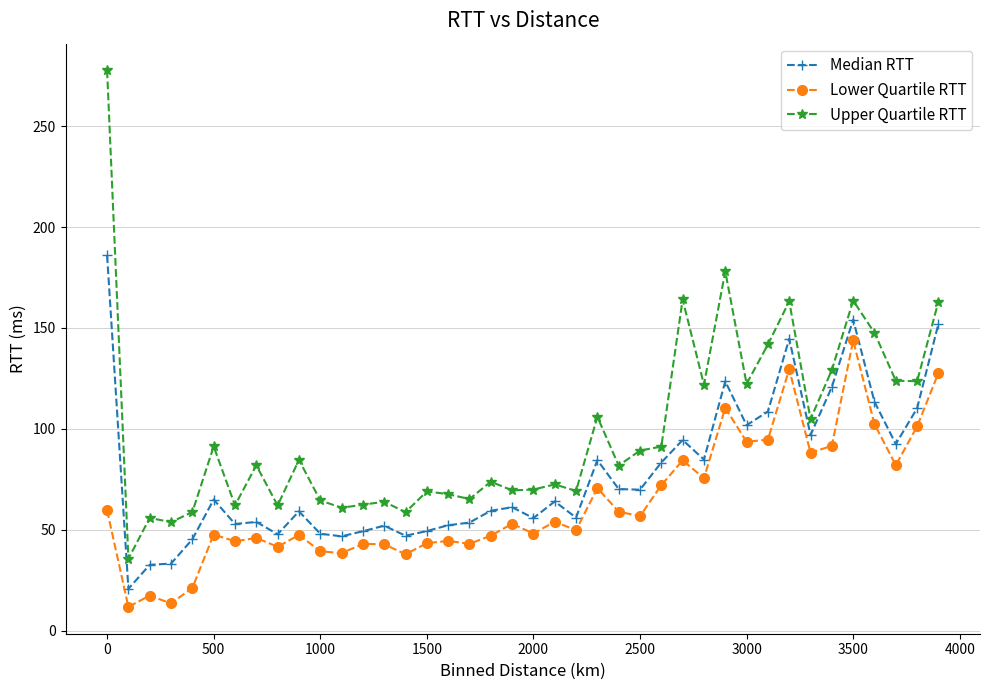

Which series has the largest total across all categories?

Upper Quartile RTT